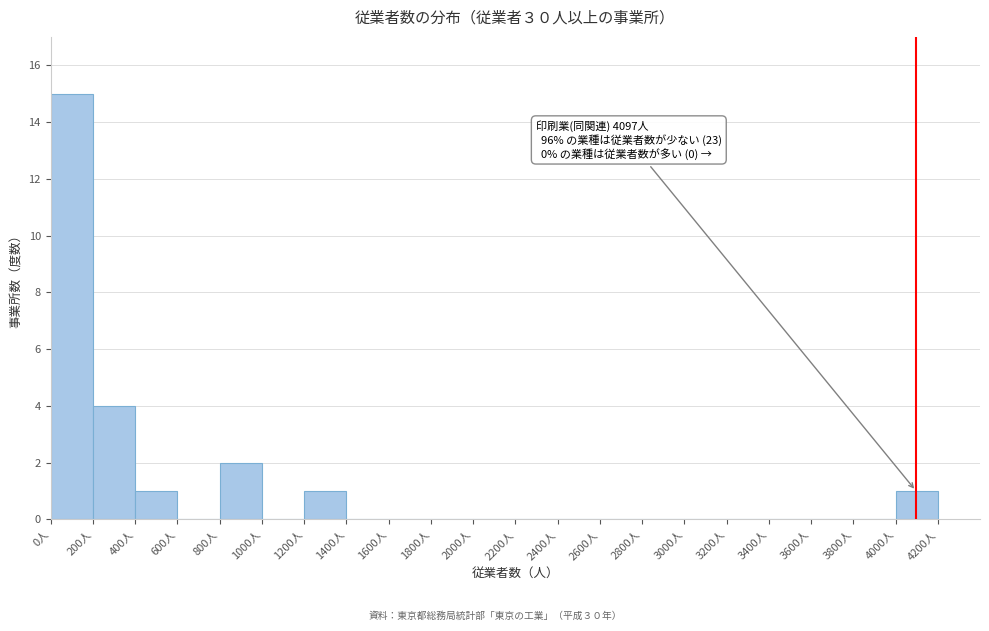

Which range on the x-axis has the tallest bar?

0 to 200